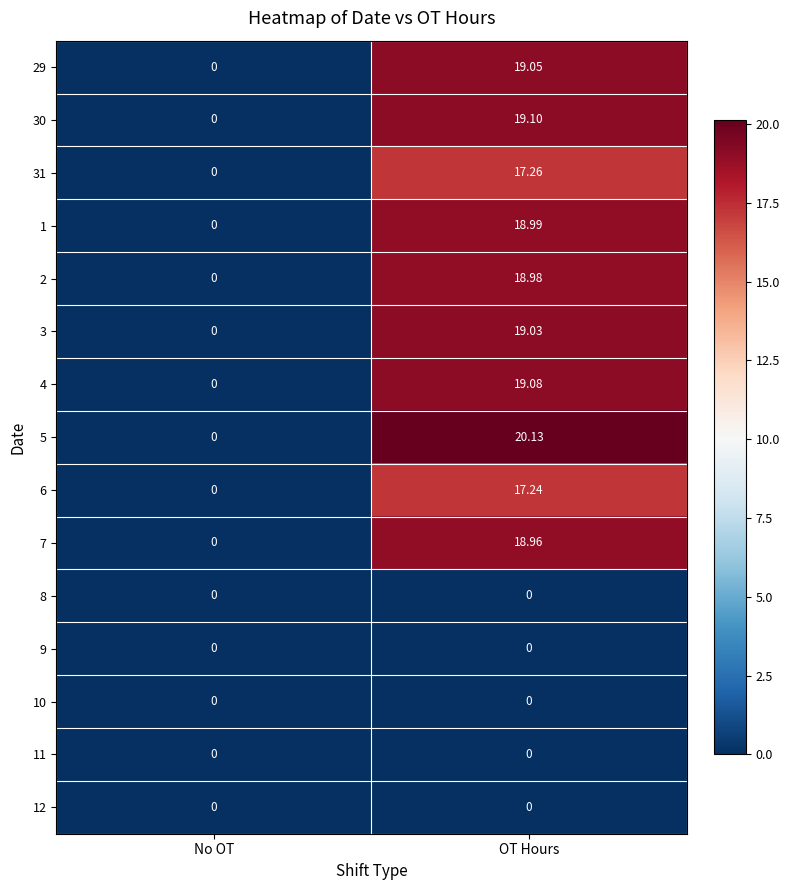

Which category has the highest value in the 7 series?

OT Hours